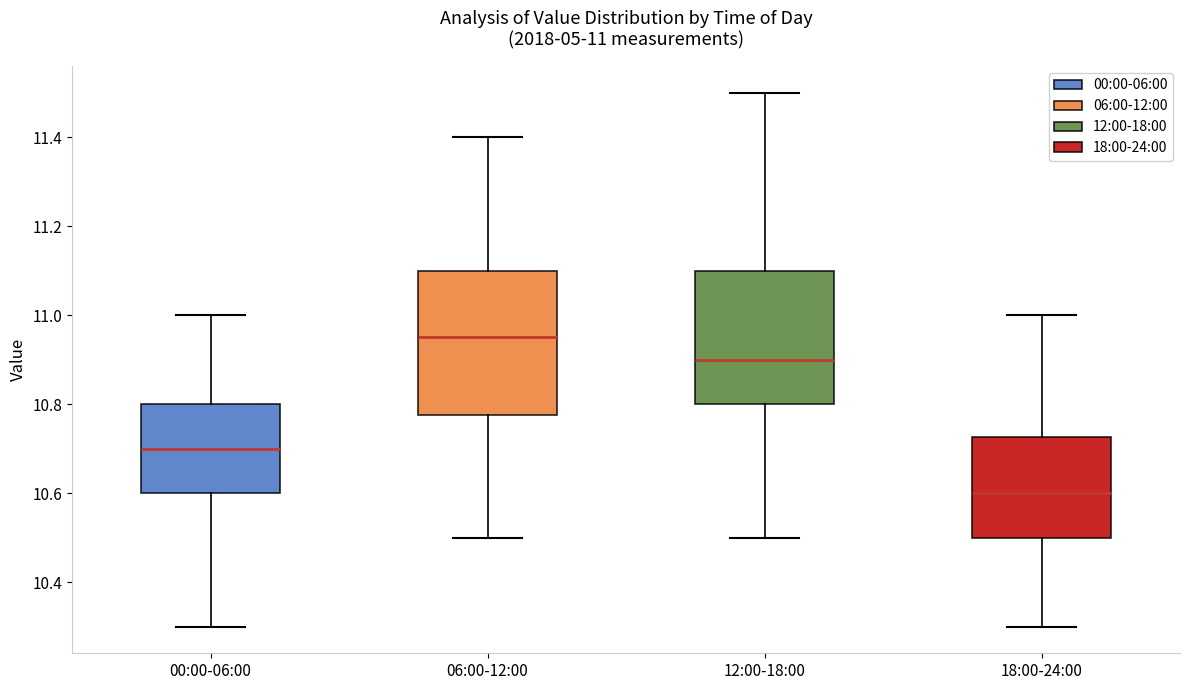

Comparing the boxes themselves (not the whiskers), which one is the tallest?

06:00-12:00